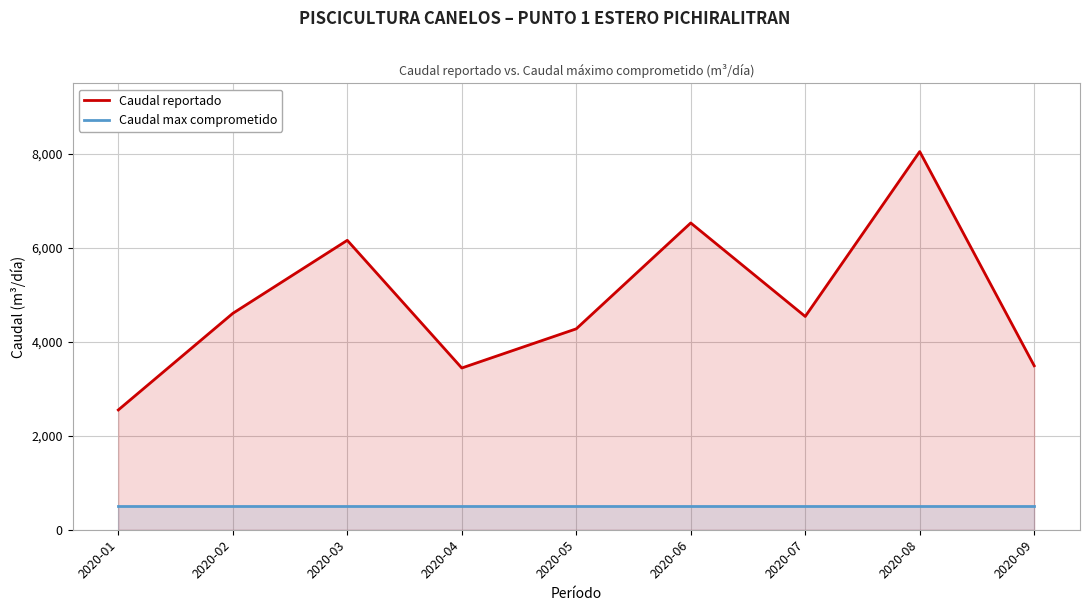

True or false: Caudal max comprometido and Caudal reportado cross at least once.

False